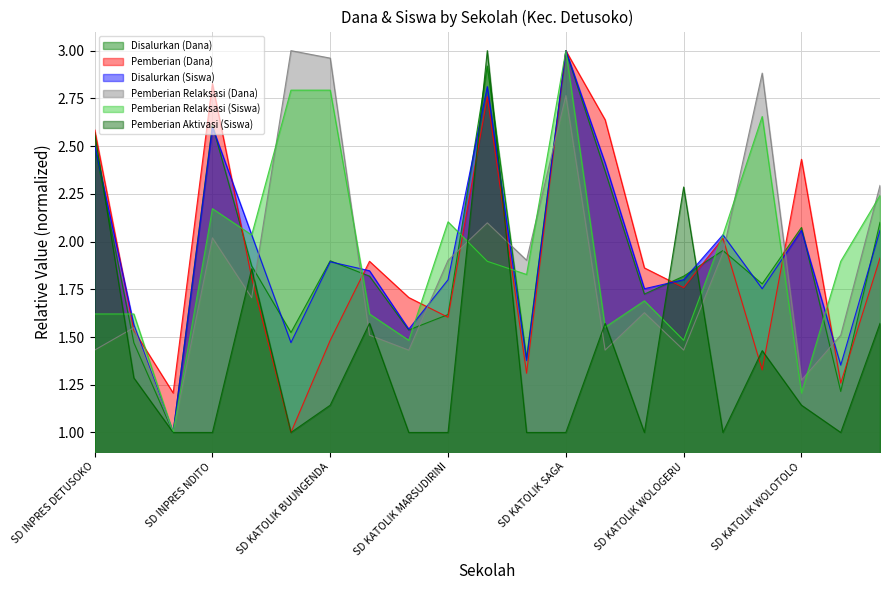

What is the value of the Disalurkan (Siswa) point at the 7th from the left?

1.9